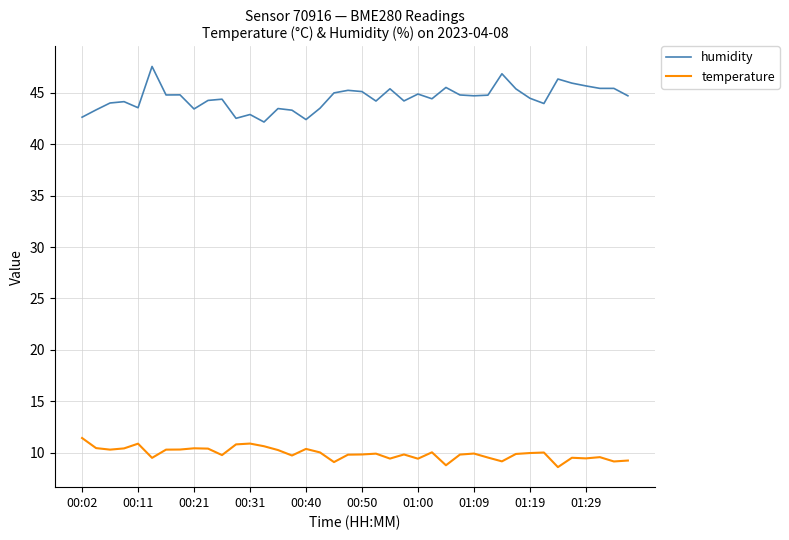

What is the smallest value displayed?

8.6